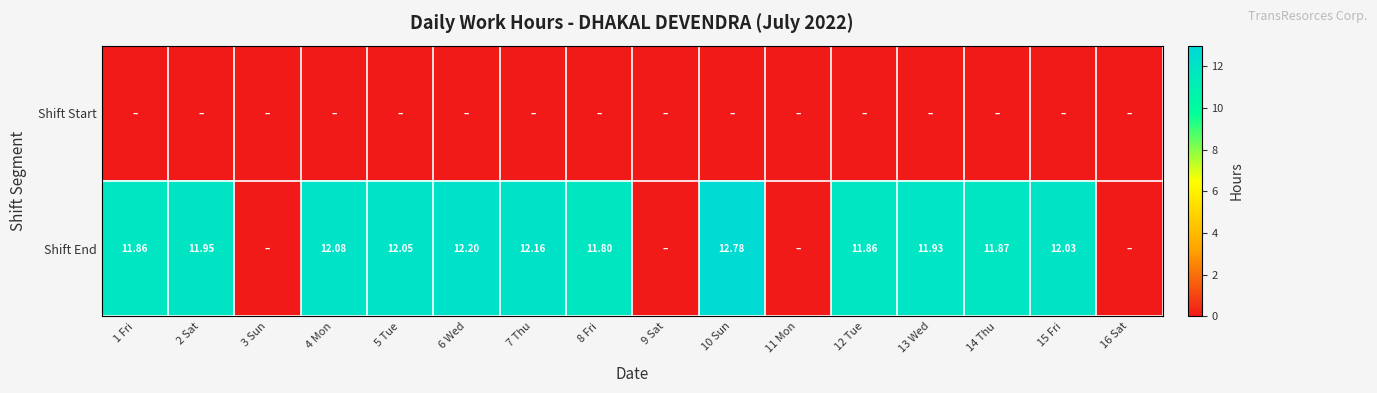

What is the total value across all series at 5 Tue?

12.1